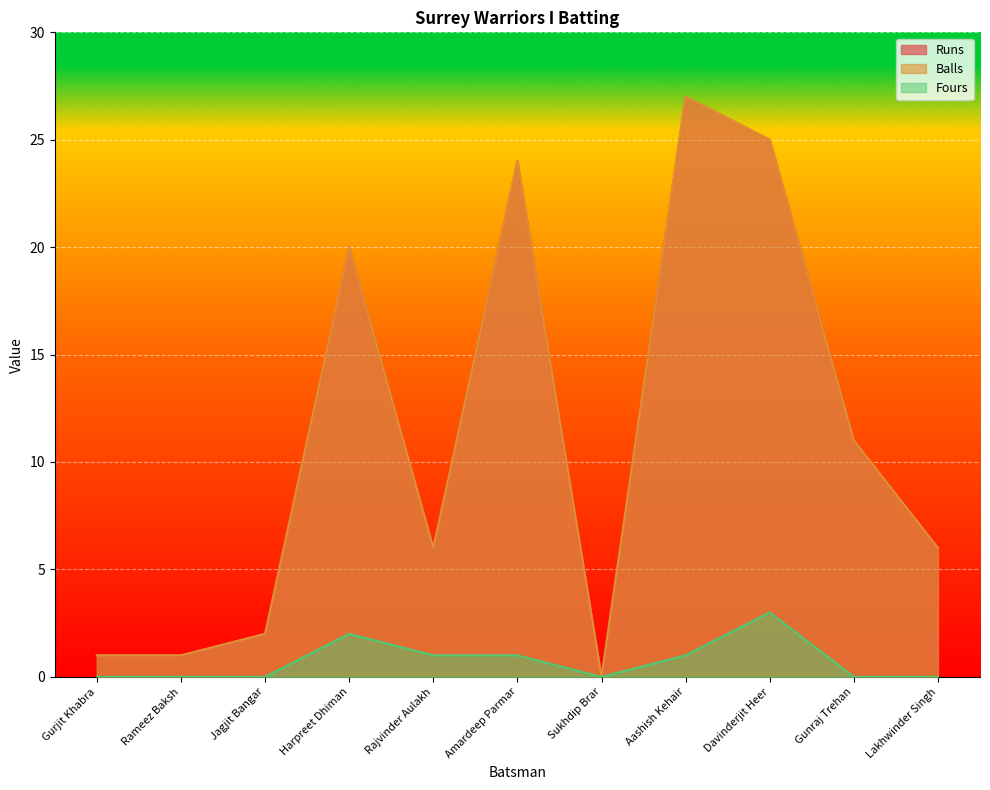

Which series has the widest spread of values?

Runs